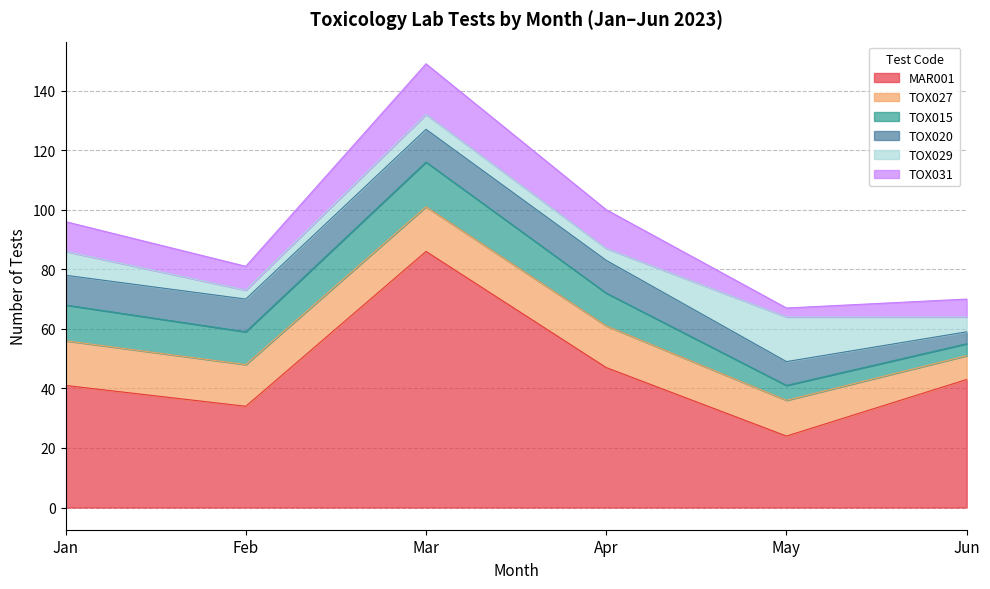

The value of MAR001 at Jun is 43. True or false?

True